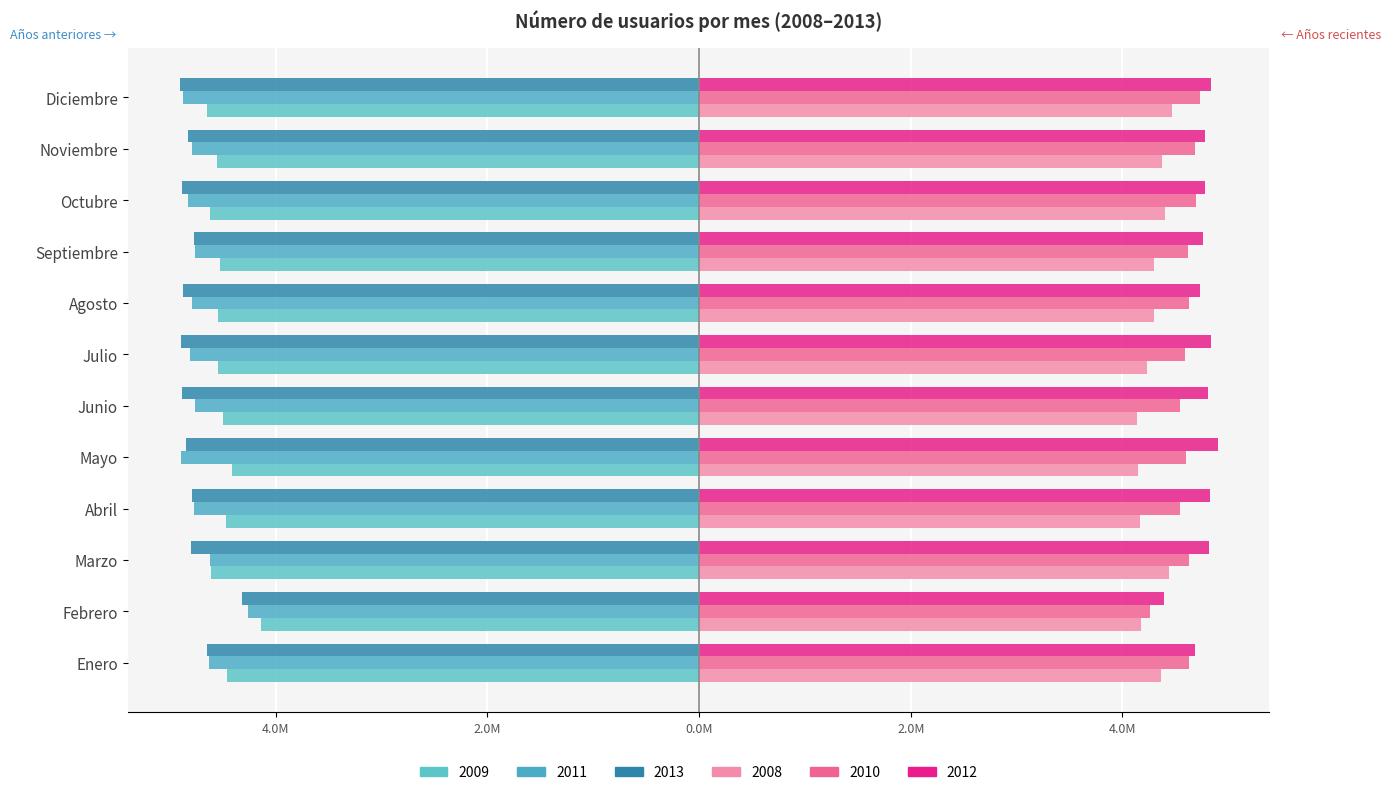

Reading left to right, list all the values displayed in this chart.

2008: Enero=4.4	Febrero=4.2	Marzo=4.4	Abril=4.2	Mayo=4.1	Junio=4.1	Julio=4.2	Agosto=4.3	Septiembre=4.3	Octubre=4.4	Noviembre=4.4	Diciembre=4.5
2009: Enero=-4.5	Febrero=-4.1	Marzo=-4.6	Abril=-4.5	Mayo=-4.4	Junio=-4.5	Julio=-4.5	Agosto=-4.5	Septiembre=-4.5	Octubre=-4.6	Noviembre=-4.6	Diciembre=-4.6
2010: Enero=4.6	Febrero=4.3	Marzo=4.6	Abril=4.5	Mayo=4.6	Junio=4.5	Julio=4.6	Agosto=4.6	Septiembre=4.6	Octubre=4.7	Noviembre=4.7	Diciembre=4.7
2011: Enero=-4.6	Febrero=-4.3	Marzo=-4.6	Abril=-4.8	Mayo=-4.9	Junio=-4.8	Julio=-4.8	Agosto=-4.8	Septiembre=-4.8	Octubre=-4.8	Noviembre=-4.8	Diciembre=-4.9
2012: Enero=4.7	Febrero=4.4	Marzo=4.8	Abril=4.8	Mayo=4.9	Junio=4.8	Julio=4.8	Agosto=4.7	Septiembre=4.8	Octubre=4.8	Noviembre=4.8	Diciembre=4.8
2013: Enero=-4.7	Febrero=-4.3	Marzo=-4.8	Abril=-4.8	Mayo=-4.8	Junio=-4.9	Julio=-4.9	Agosto=-4.9	Septiembre=-4.8	Octubre=-4.9	Noviembre=-4.8	Diciembre=-4.9